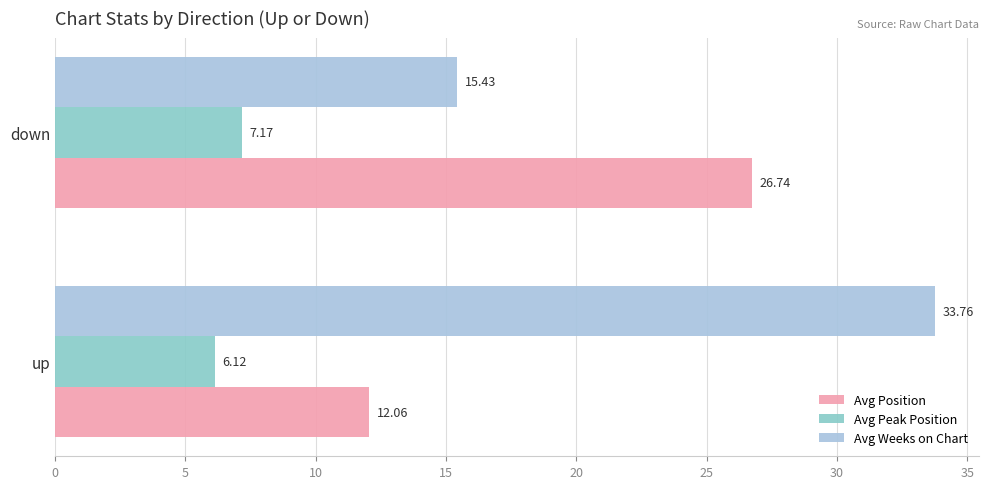

Which series has the largest range (max minus min)?

Avg Weeks on Chart